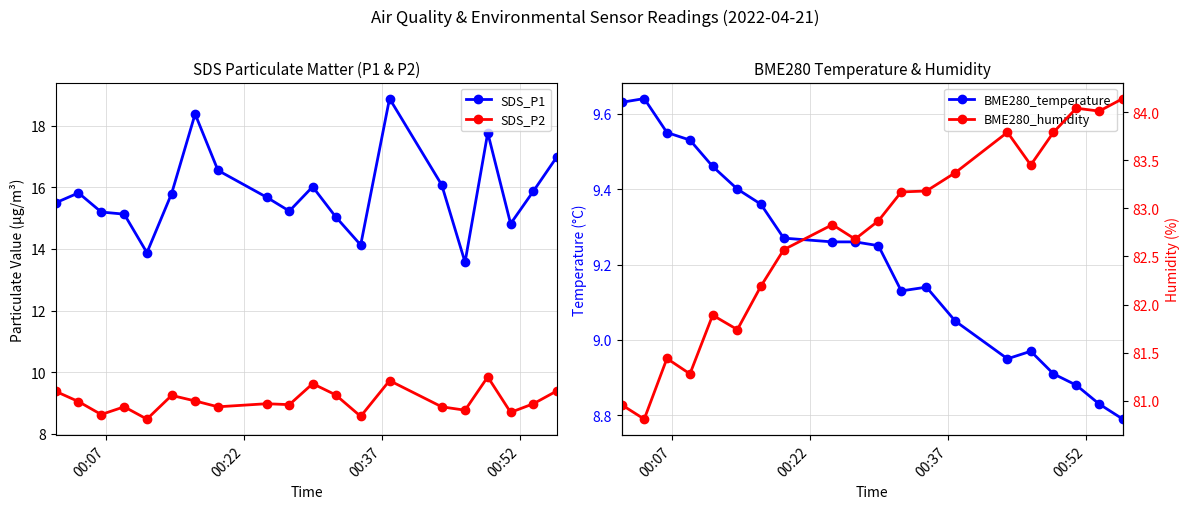

What is the value of the SDS_P2 point at the 14th from the left?

9.7